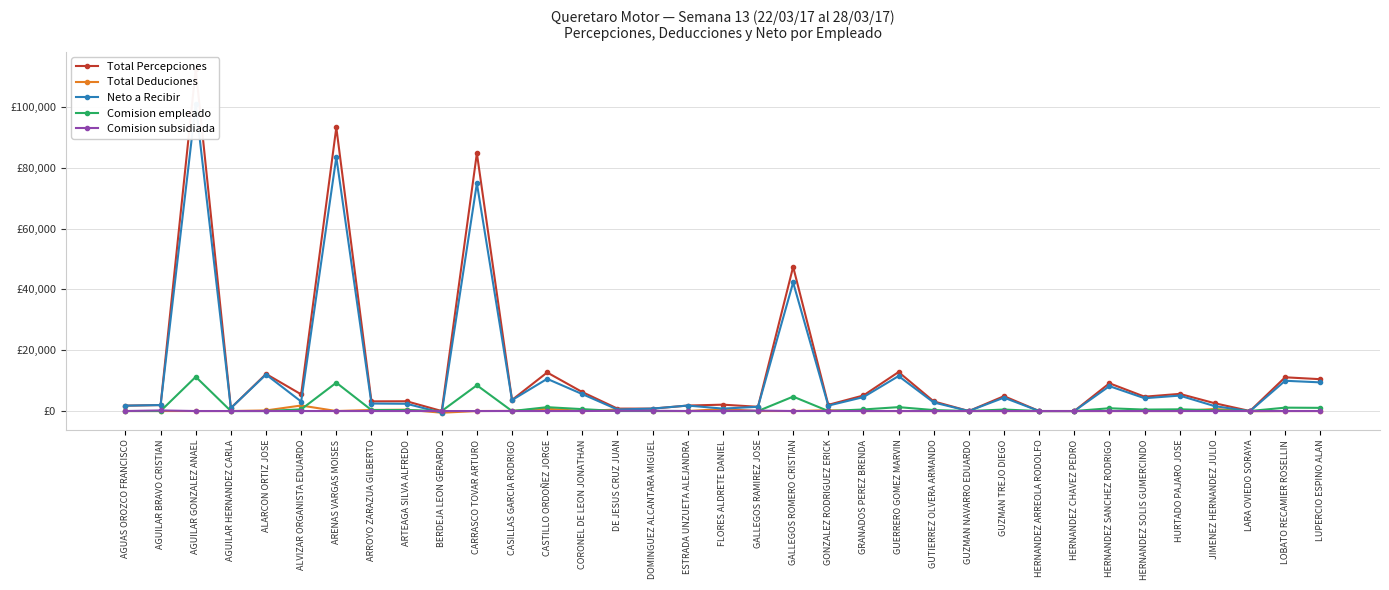

True or false: Total Deduciones and Total Percepciones cross at least once.

False